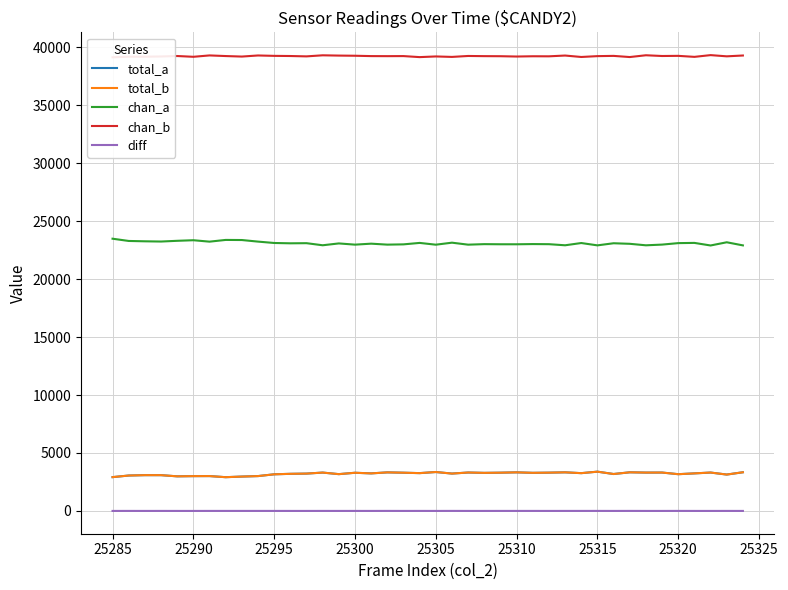

Reading left to right, what are all the values shown in this chart?

total_a: 2916	3055	3087	3087	2985	3002	3007	2912	2965	3007	3160	3201	3221	3309	3174	3293	3239	3327	3298	3262	3357	3224	3314	3284	3301	3329	3288	3303	3330	3260	3388	3185	3333	3308	3311	3171	3239	3311	3139	3336
total_b: 2916	3054	3087	3086	2985	3002	3006	2911	2964	3006	3159	3201	3221	3308	3174	3292	3239	3325	3298	3261	3357	3222	3314	3284	3300	3328	3287	3303	3329	3259	3386	3185	3331	3308	3311	3169	3239	3311	3138	3336
chan_a: 23485	23291	23261	23241	23304	23354	23231	23380	23371	23235	23116	23088	23099	22919	23078	22973	23057	22974	22997	23122	22969	23142	22971	23016	23005	23004	23022	23012	22918	23112	22911	23093	23045	22916	22977	23104	23123	22901	23177	22909
chan_b: 39134	39189	39187	39207	39246	39179	39297	39243	39199	39293	39259	39246	39215	39307	39283	39269	39239	39234	39240	39151	39209	39169	39250	39235	39229	39202	39225	39220	39287	39163	39236	39257	39157	39311	39247	39260	39173	39323	39219	39290
diff: 0	1	0	1	0	0	1	1	1	1	1	0	0	1	0	1	0	2	0	1	0	2	0	0	1	1	1	0	1	1	2	0	2	0	0	2	0	0	1	0